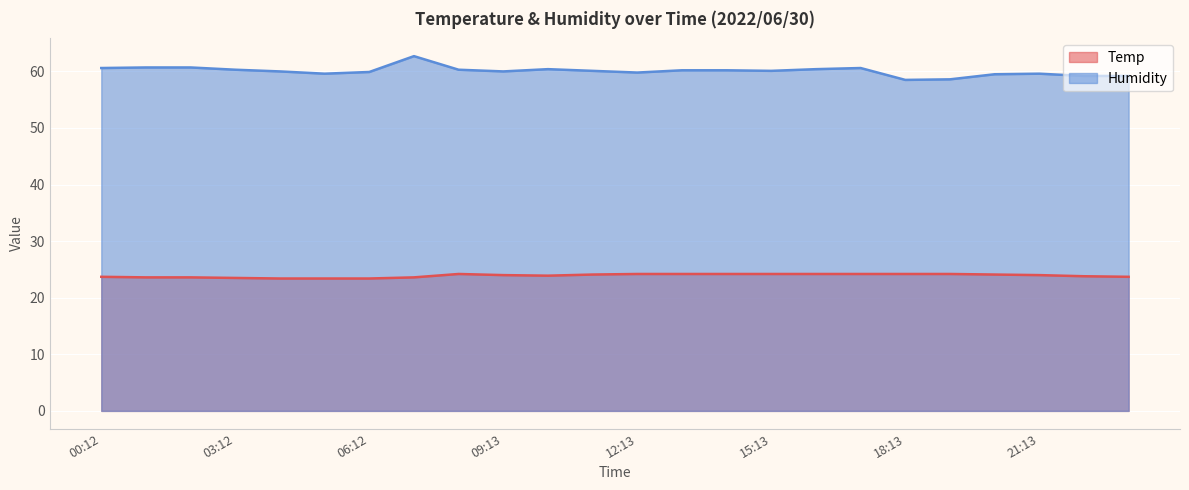

What is the label of the 22nd point from the left?

21:13